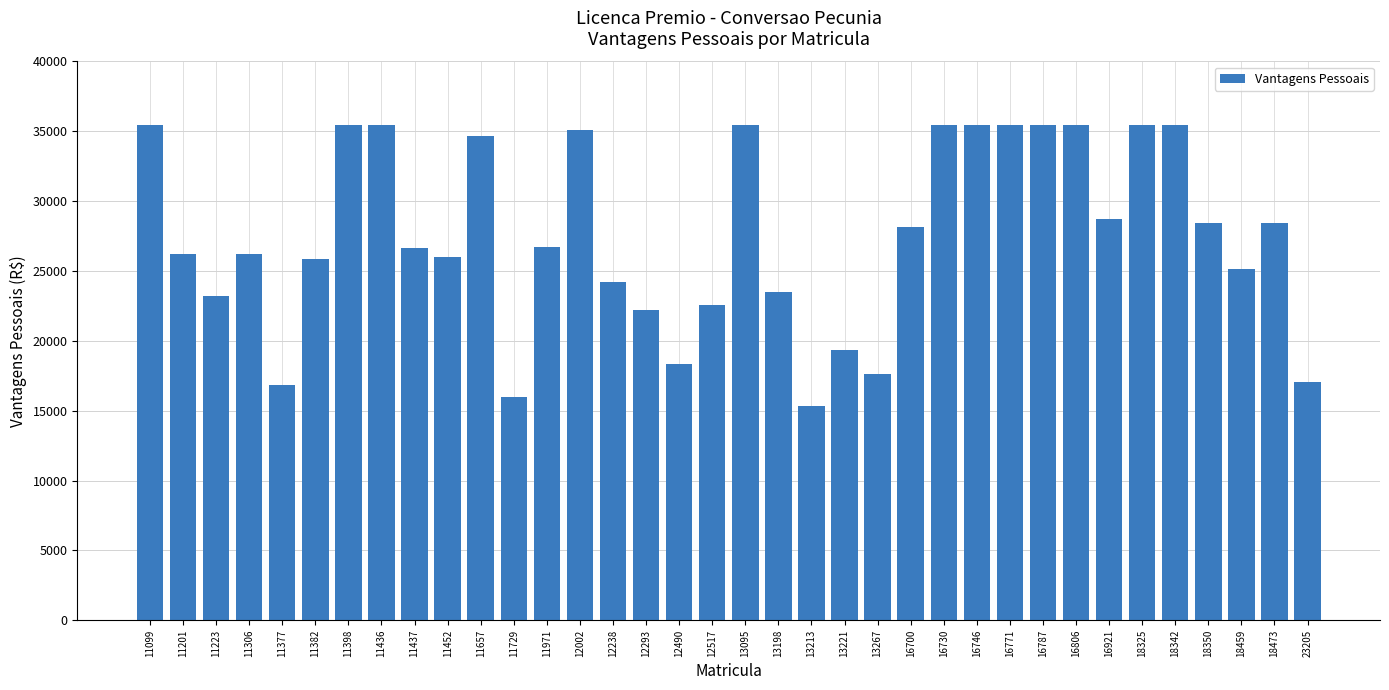

How many bars are there in total?

36